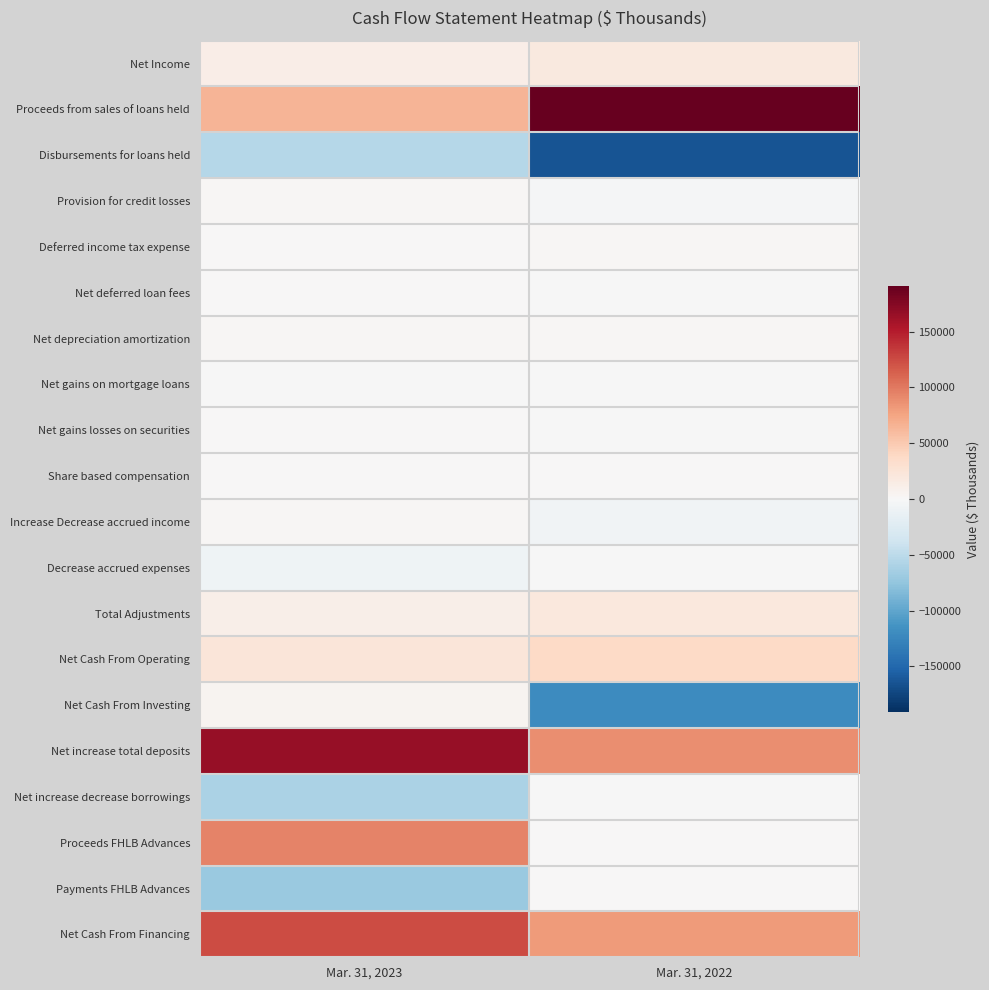

What is the greatest value displayed?

190618